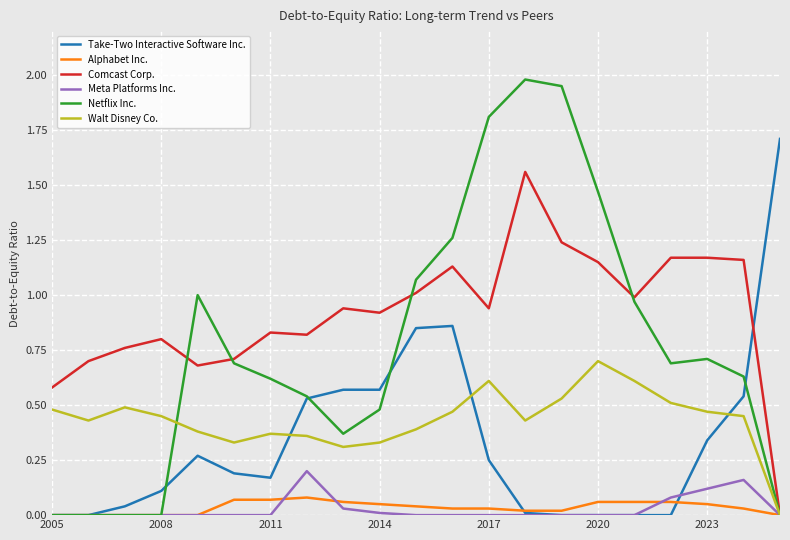

How many distinct data groups are displayed?

6